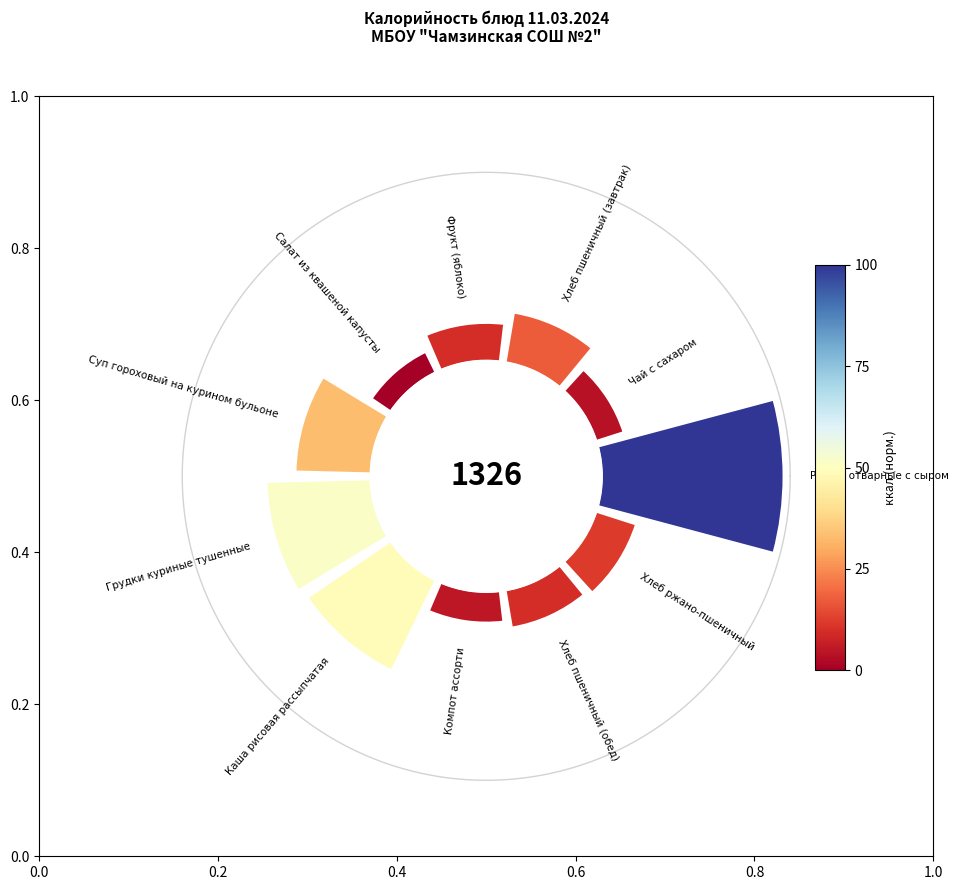

To the nearest percent, what is the combined percentage of 135° and 0°?

29%